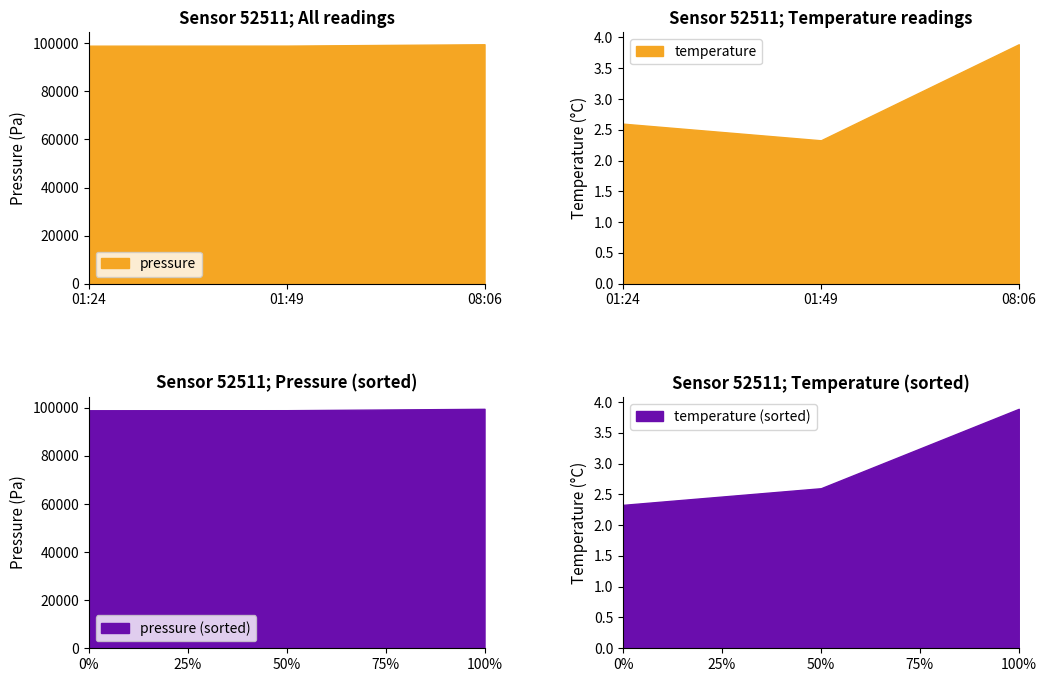

The value of pressure at 08:06 is 99578.5. True or false?

True